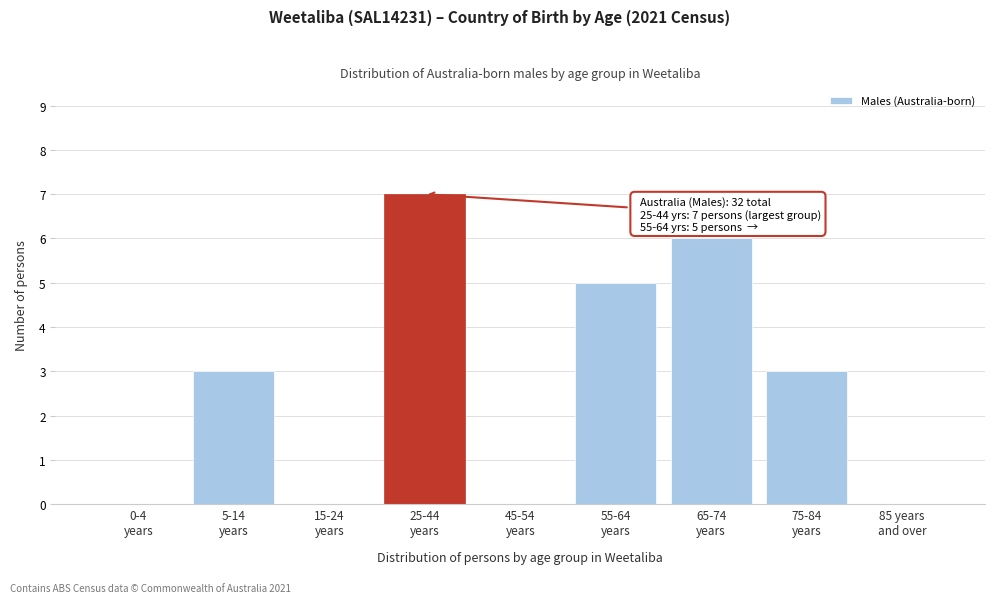

What is the sum of all values?

24